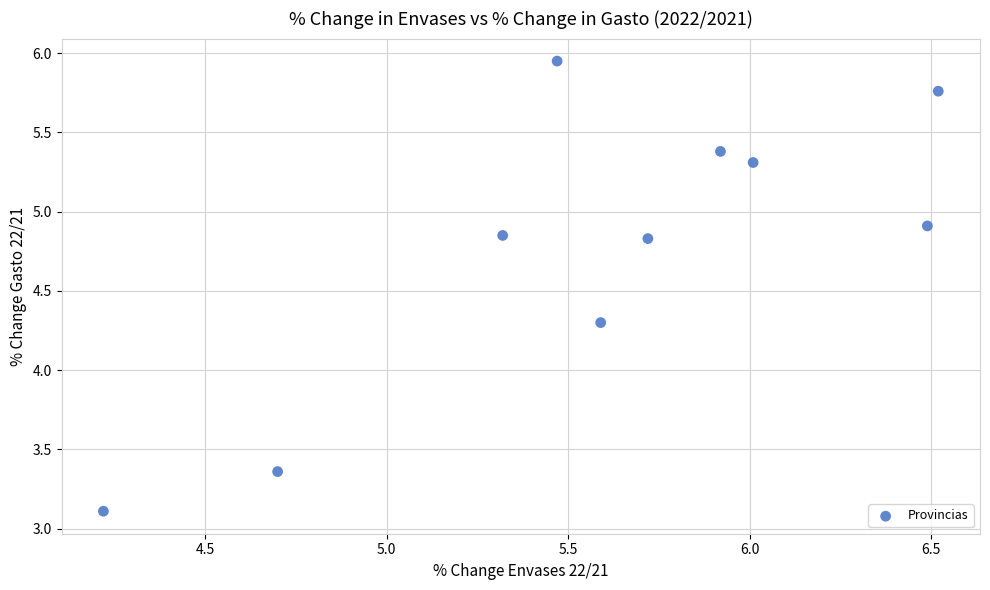

What Y value in the scatter plot is closest to 4?

4.3